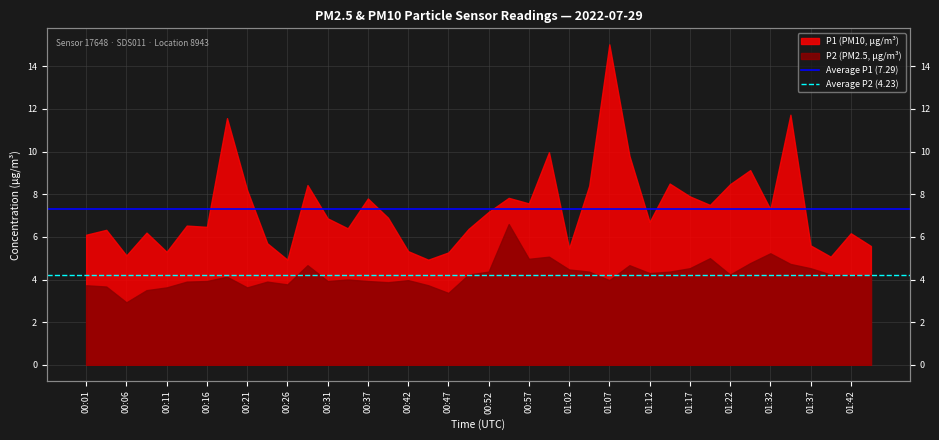

At which label does Average P2 (4.23) reach its peak?

00:01